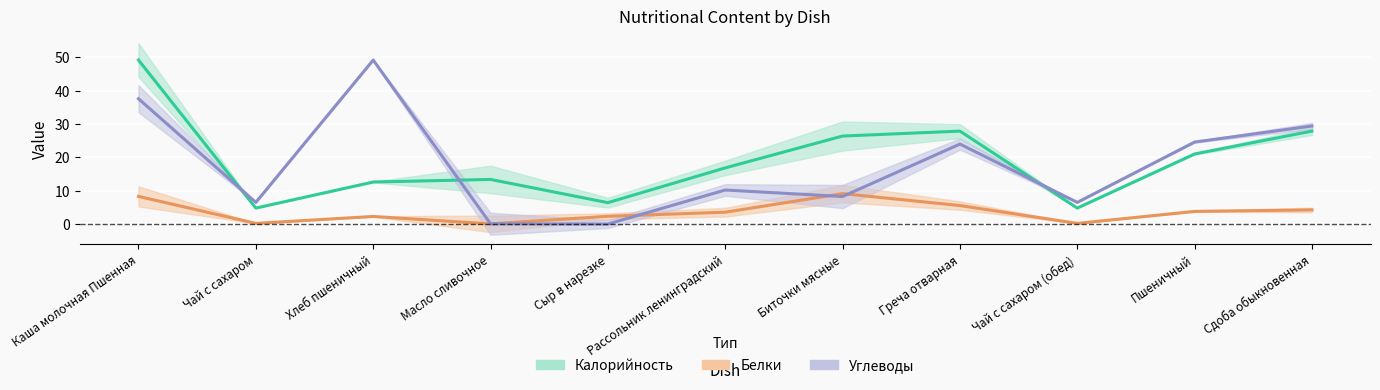

True or false: Углеводы has more than 1 interior local peaks.

True